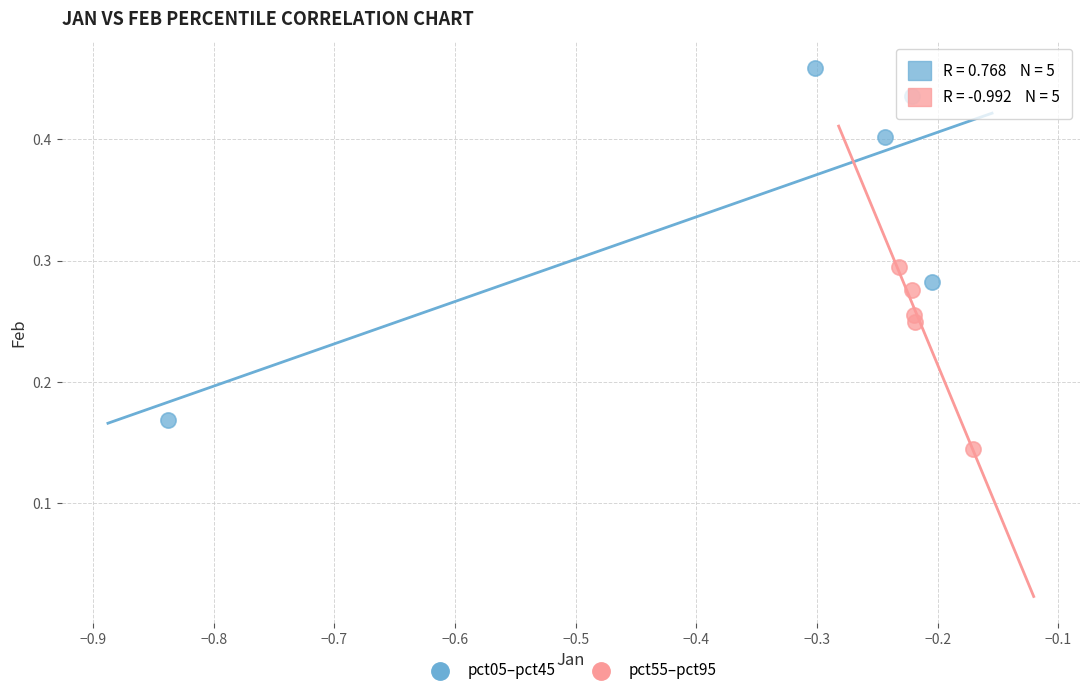

Which series has the largest Y range (max minus min)?

pct05–pct45